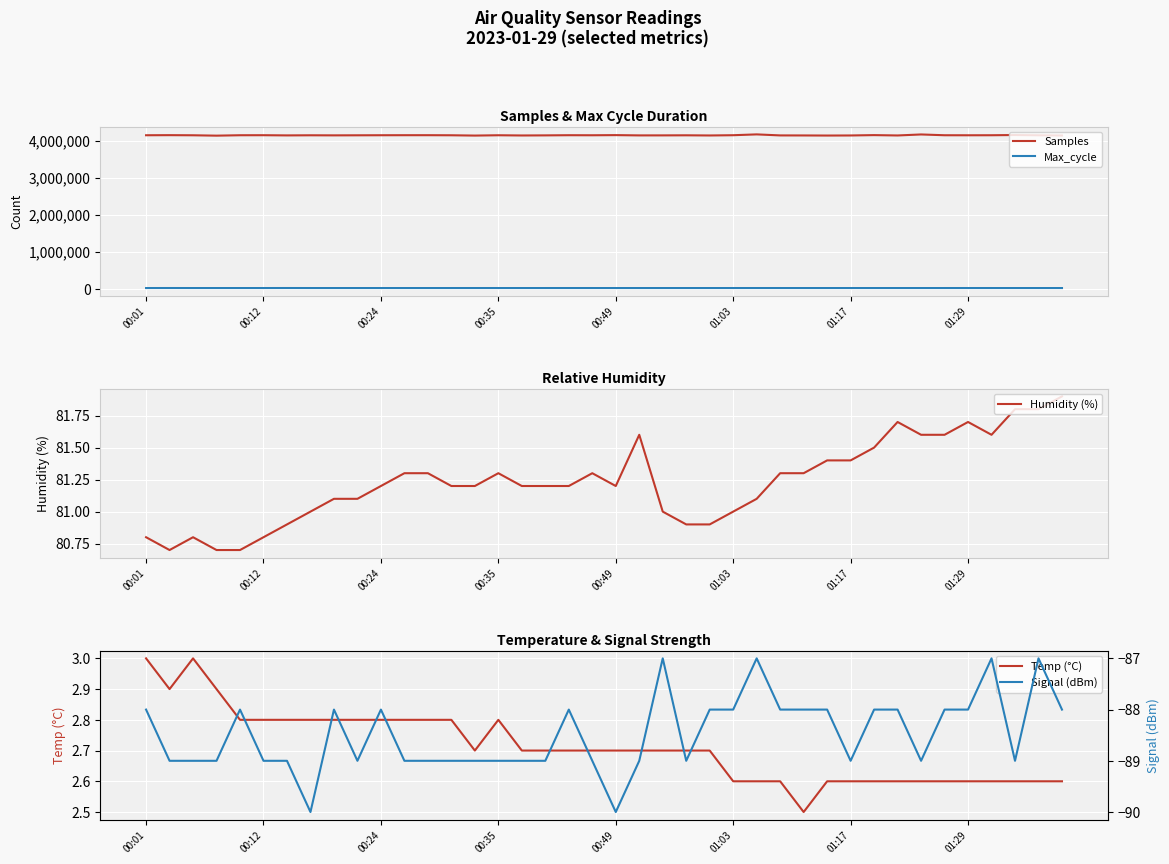

Does the chart display data point markers on the line(s)?

No